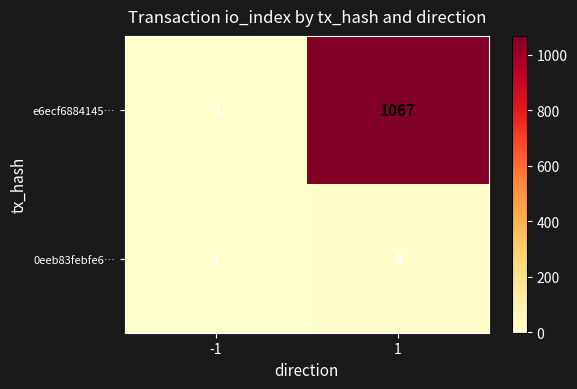

At how many categories does at least one series exceed 763?

1